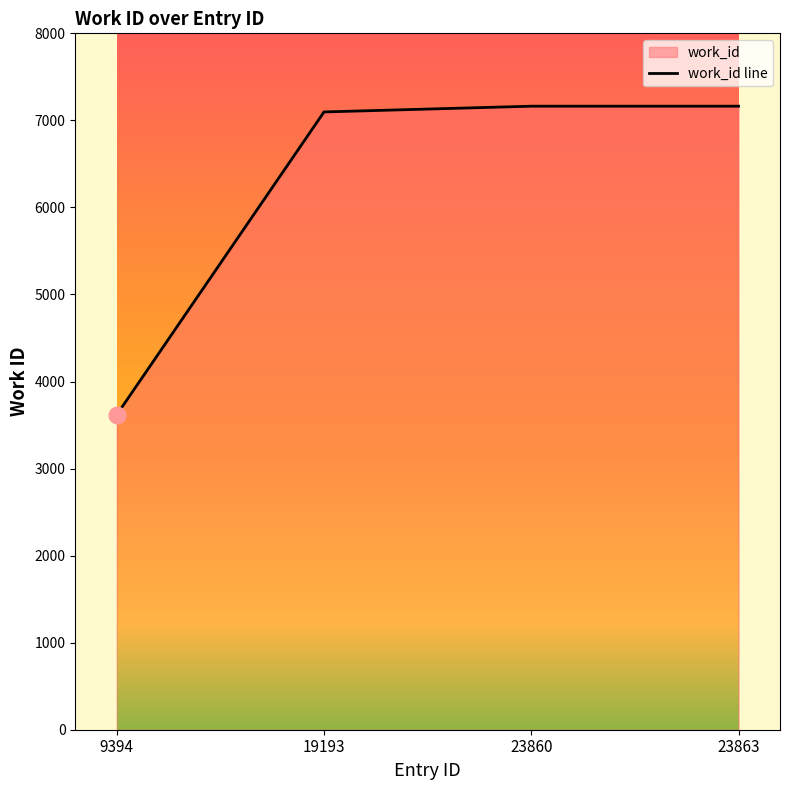

What is the difference between the values at 9394 and 23863?

3545